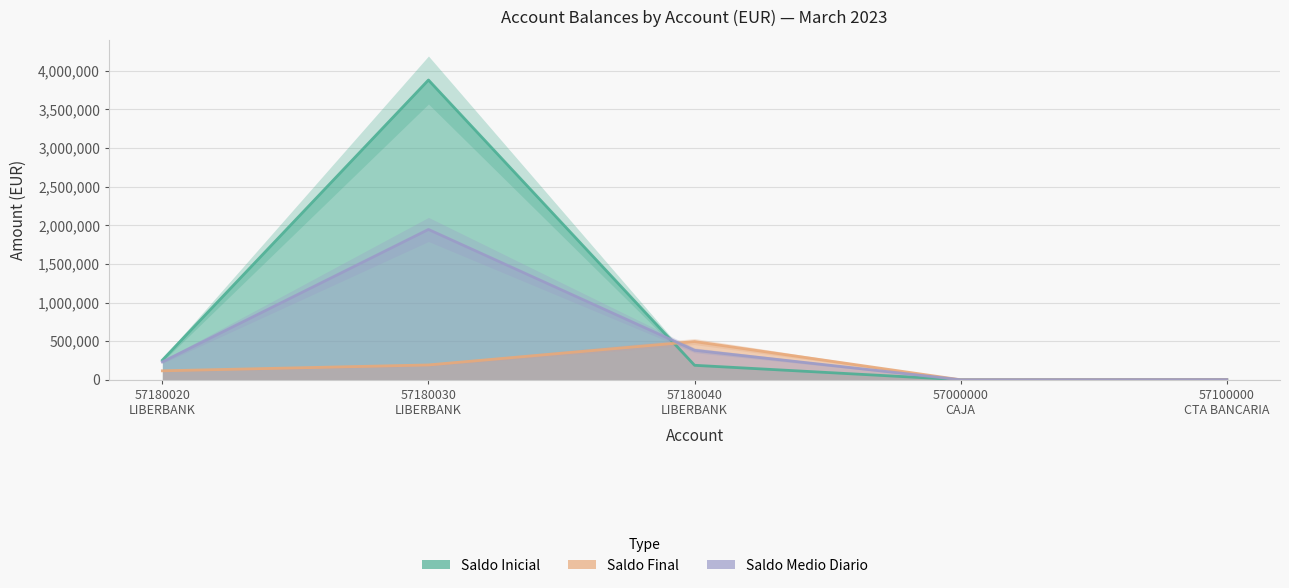

At which category is the sum across all series the highest?

57180030
LIBERBANK